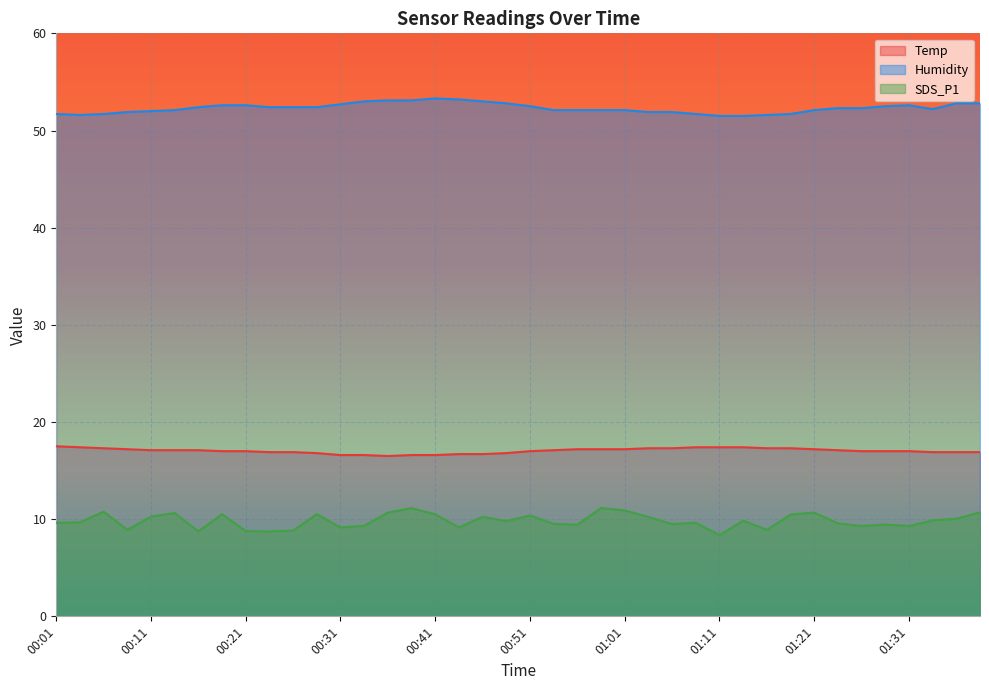

The value of Temp at 00:21 is 17.0. True or false?

True